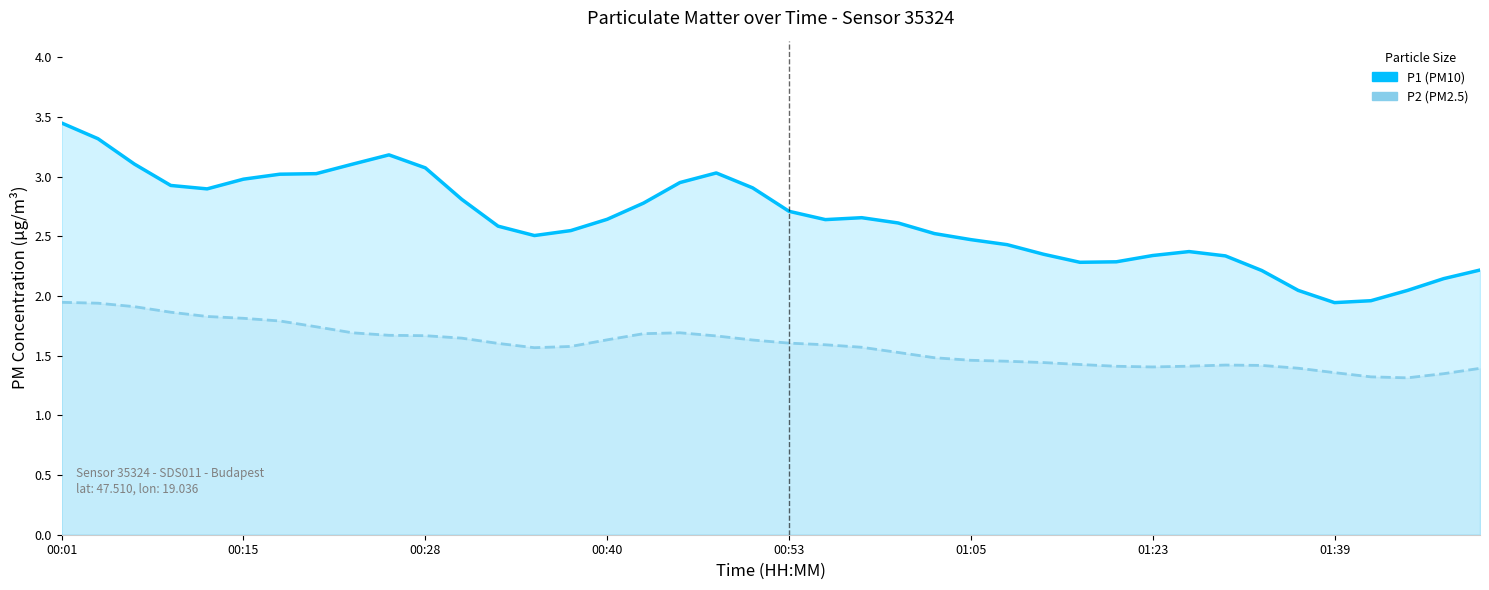

True or false: P2 and P1 cross at least once.

False